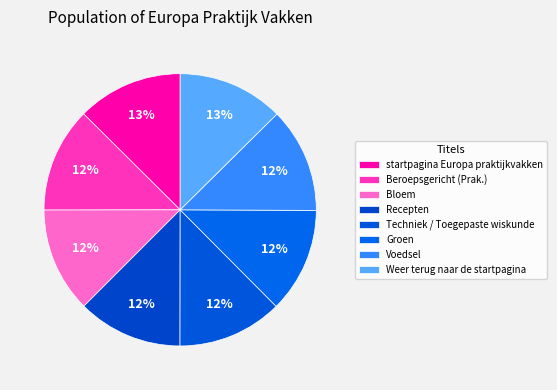

Count the number of slices in the pie.

8